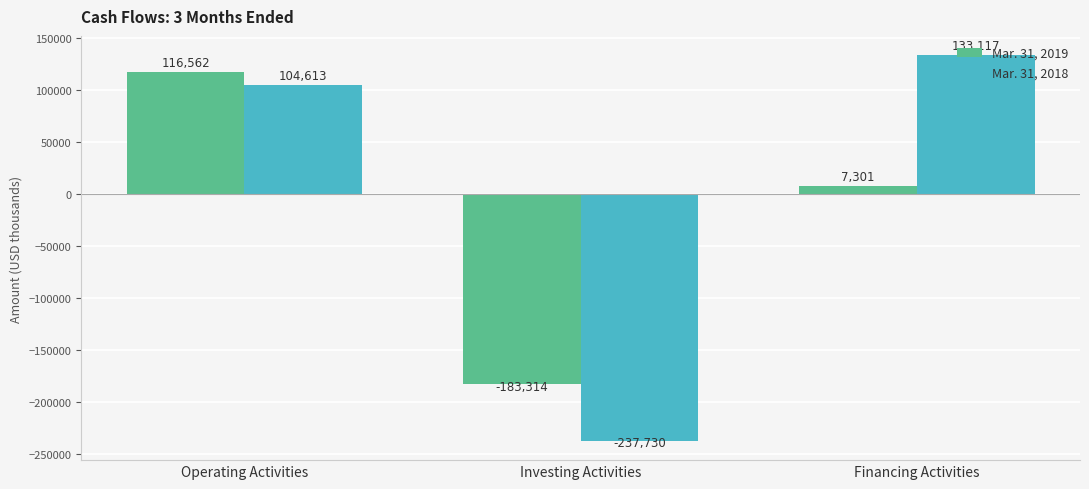

Which series has the largest total across all categories?

Mar. 31, 2018